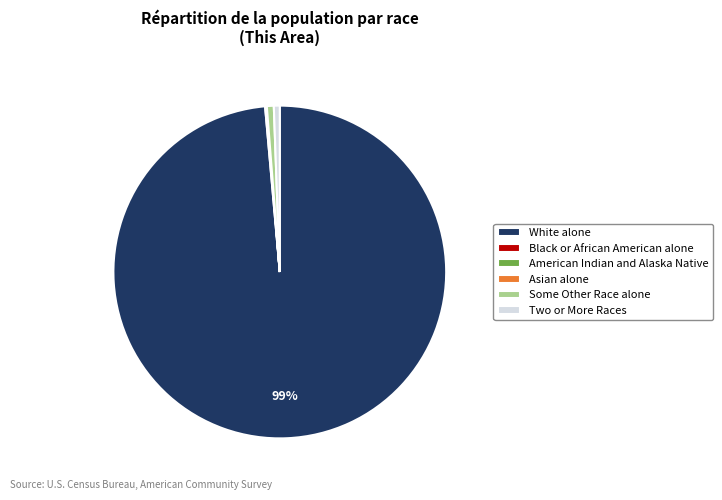

True or false: Some Other Race alone accounts for 1% of the total.

True